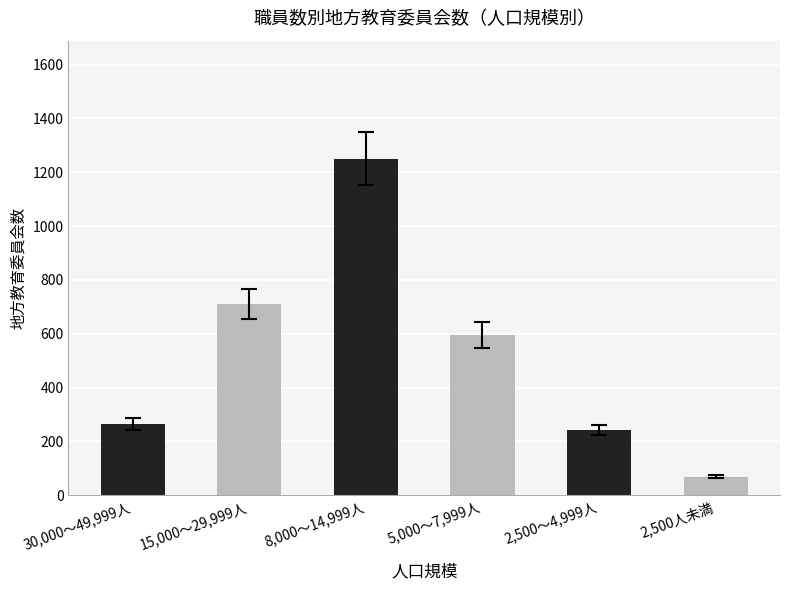

What is the label of the 3rd bar from the right?

5,000～7,999人